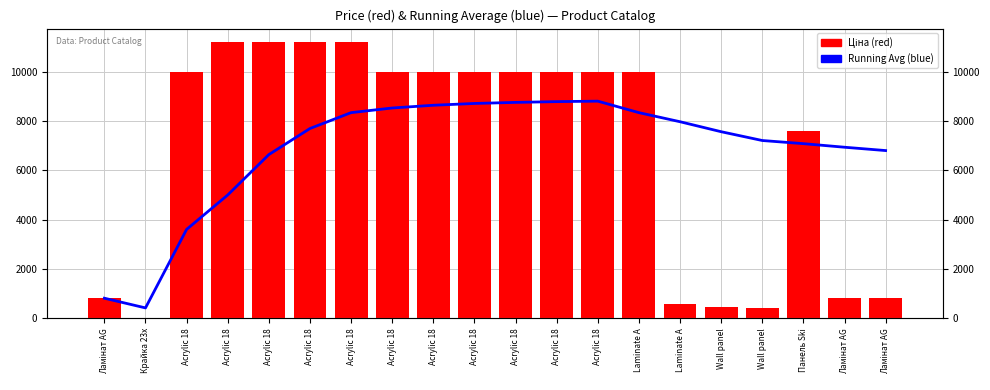

What is the average value of the Running Avg series?

6834.2